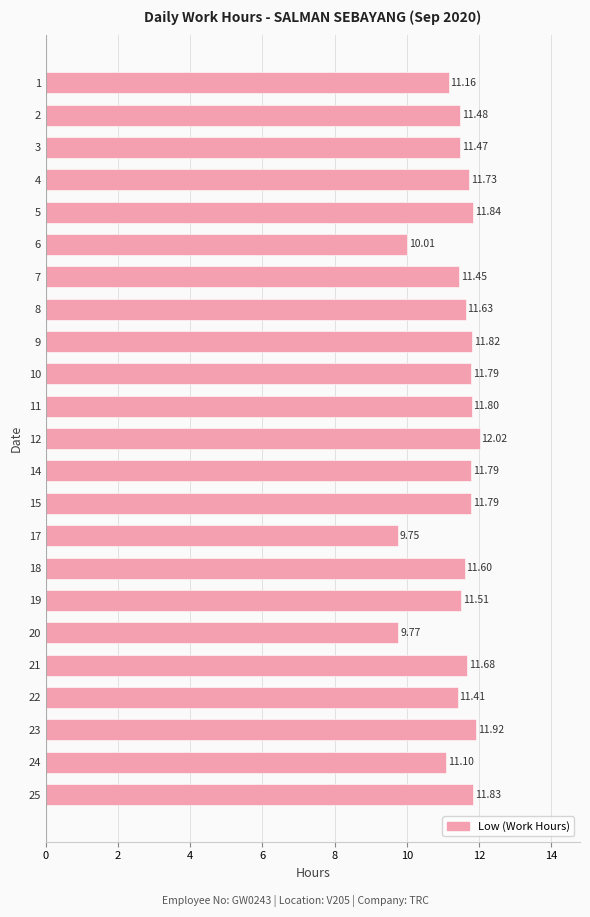

What is the change in value from 5 to 24?

-0.7